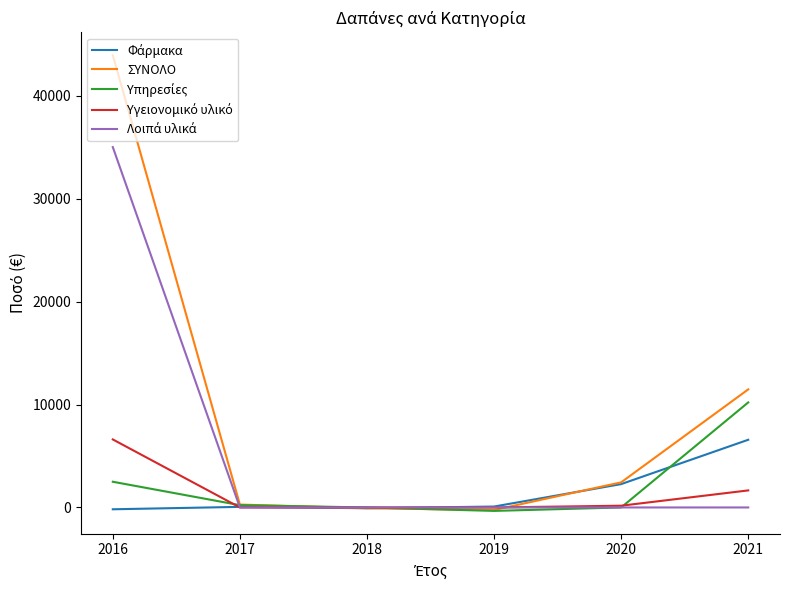

Which series has the widest spread of values?

ΣΥΝΟΛΟ